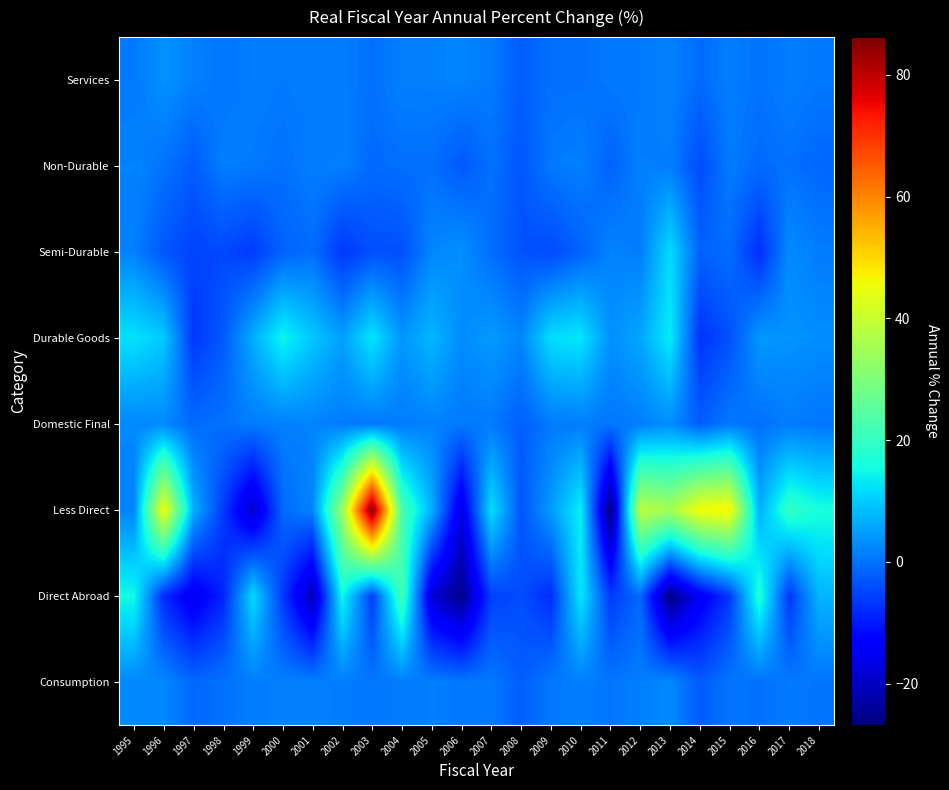

At which category is the sum across all series the highest?

2003